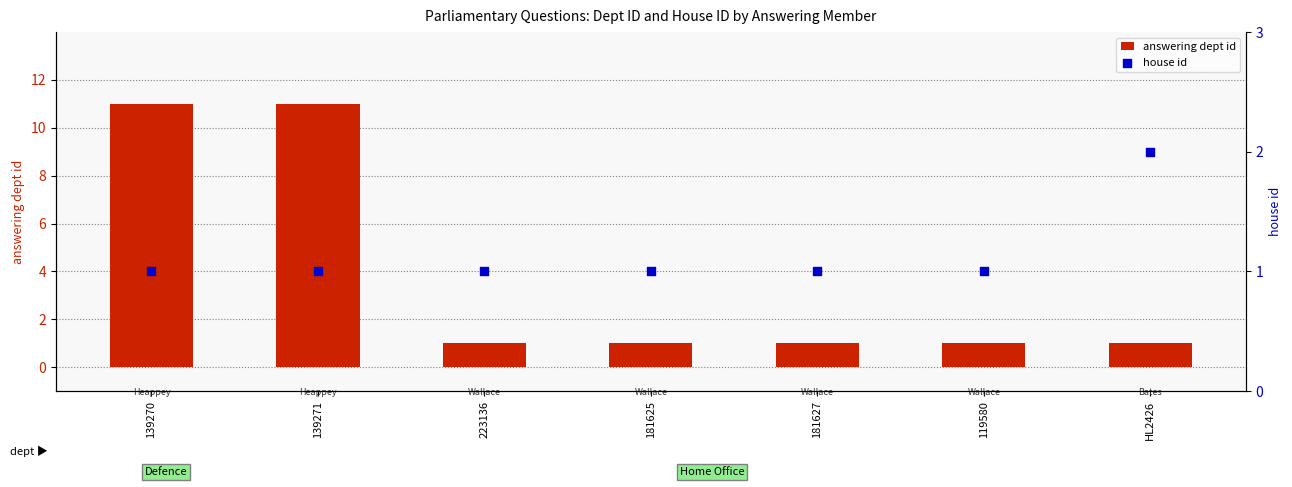

What is the total value across all series at 223136?

2